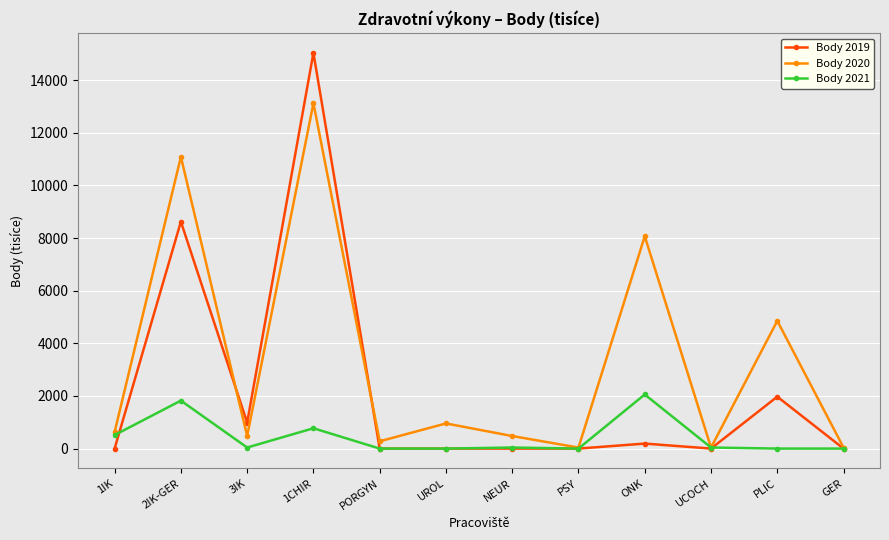

What is the sum of the Body 2021 values at NEUR and PORGYN?

40